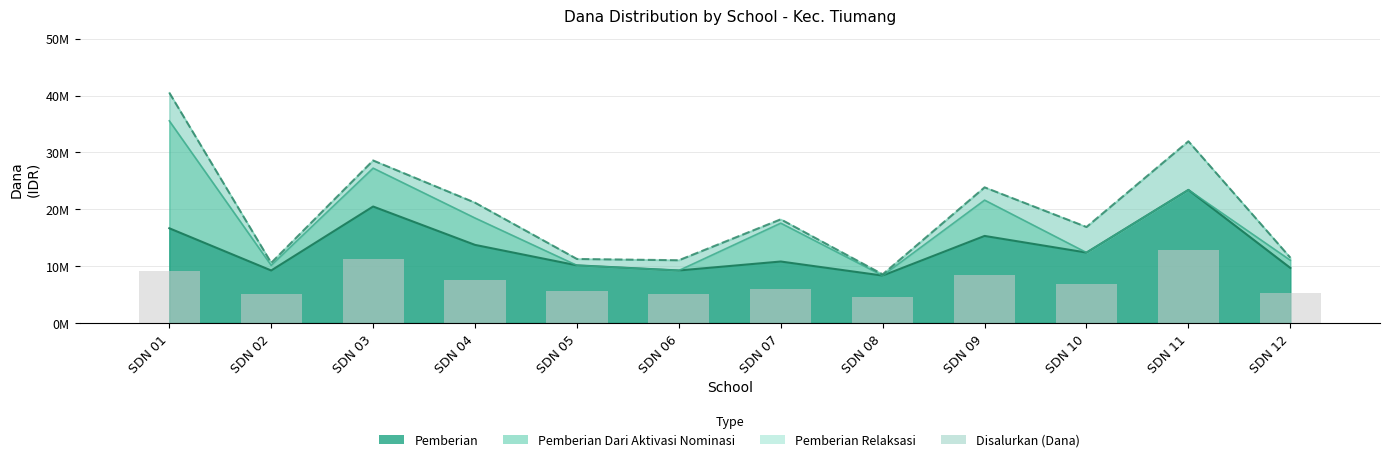

At which label is Pemberian closest to 15862500?

SDN 09